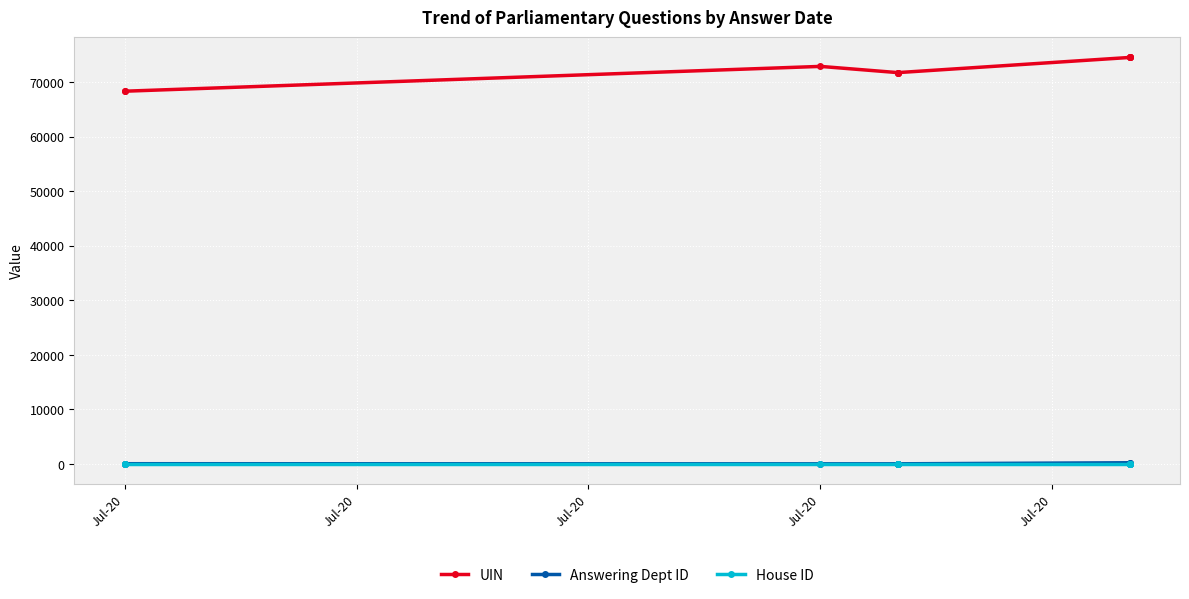

Which series has the largest total across all categories?

UIN